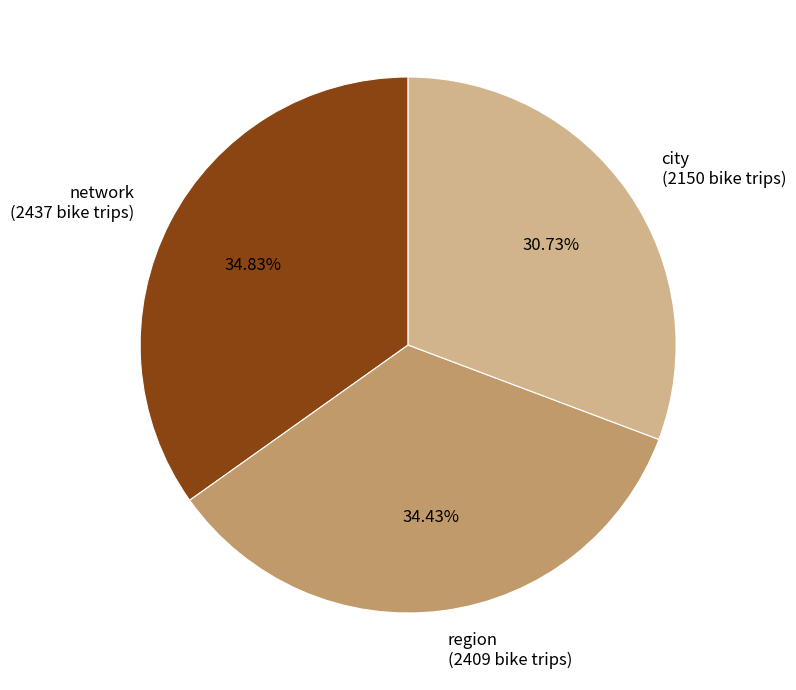

What is the ratio of the value at network (2437 bike trips) to the value at city (2150 bike trips)?

1.1